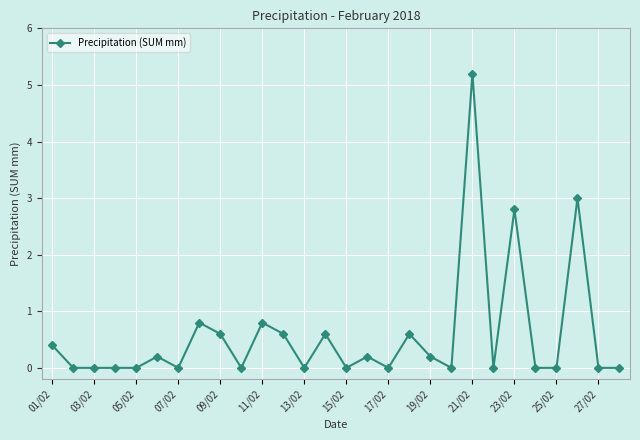

True or false: there are more than 0 points higher than both neighbors.

True